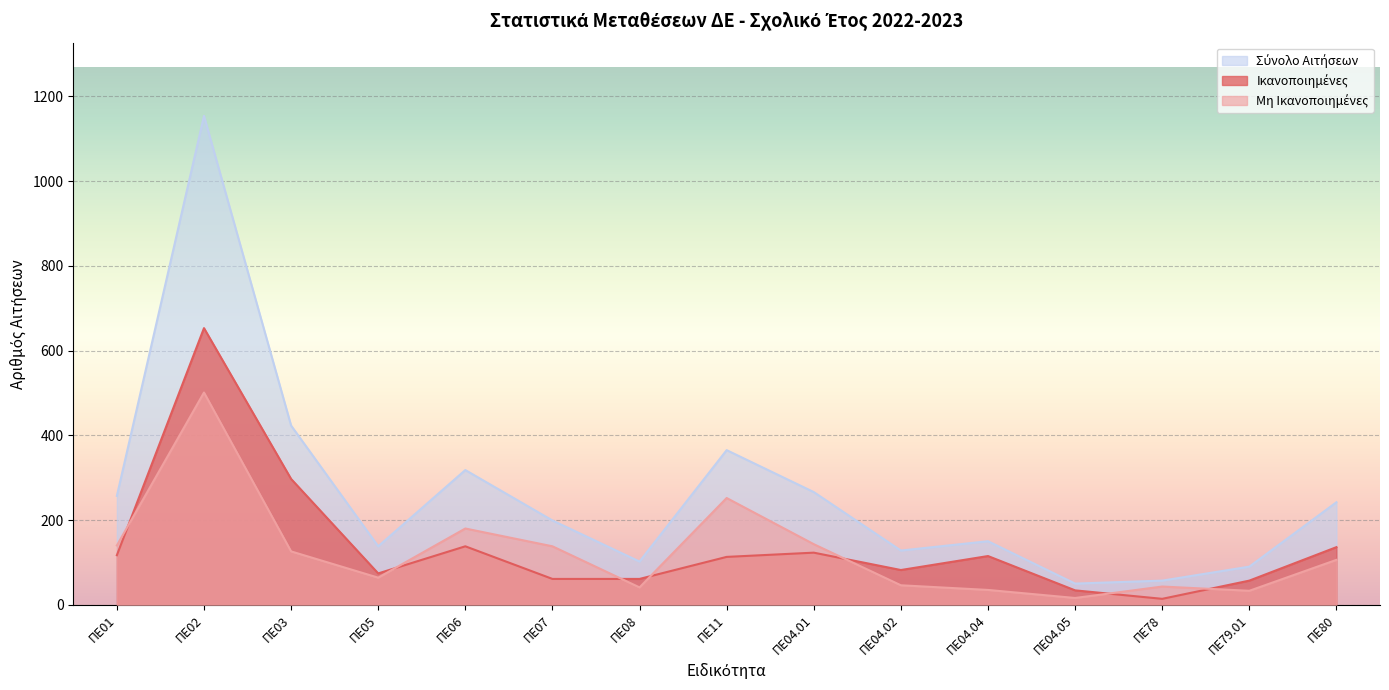

Reading left to right, transcribe all the data shown in this chart.

Ικανοποιημένες: ΠΕ01=117	ΠΕ02=653	ΠΕ03=297	ΠΕ05=74	ΠΕ06=138	ΠΕ07=61	ΠΕ08=61	ΠΕ11=113	ΠΕ04.01=123	ΠΕ04.02=82	ΠΕ04.04=115	ΠΕ04.05=34	ΠΕ78=14	ΠΕ79.01=57	ΠΕ80=136
Μη Ικανοποιημένες: ΠΕ01=140	ΠΕ02=501	ΠΕ03=126	ΠΕ05=64	ΠΕ06=180	ΠΕ07=138	ΠΕ08=41	ΠΕ11=252	ΠΕ04.01=143	ΠΕ04.02=46	ΠΕ04.04=35	ΠΕ04.05=16	ΠΕ78=43	ΠΕ79.01=33	ΠΕ80=106
Σύνολο Αιτήσεων: ΠΕ01=257	ΠΕ02=1154	ΠΕ03=423	ΠΕ05=138	ΠΕ06=318	ΠΕ07=199	ΠΕ08=102	ΠΕ11=365	ΠΕ04.01=266	ΠΕ04.02=128	ΠΕ04.04=150	ΠΕ04.05=50	ΠΕ78=57	ΠΕ79.01=90	ΠΕ80=242